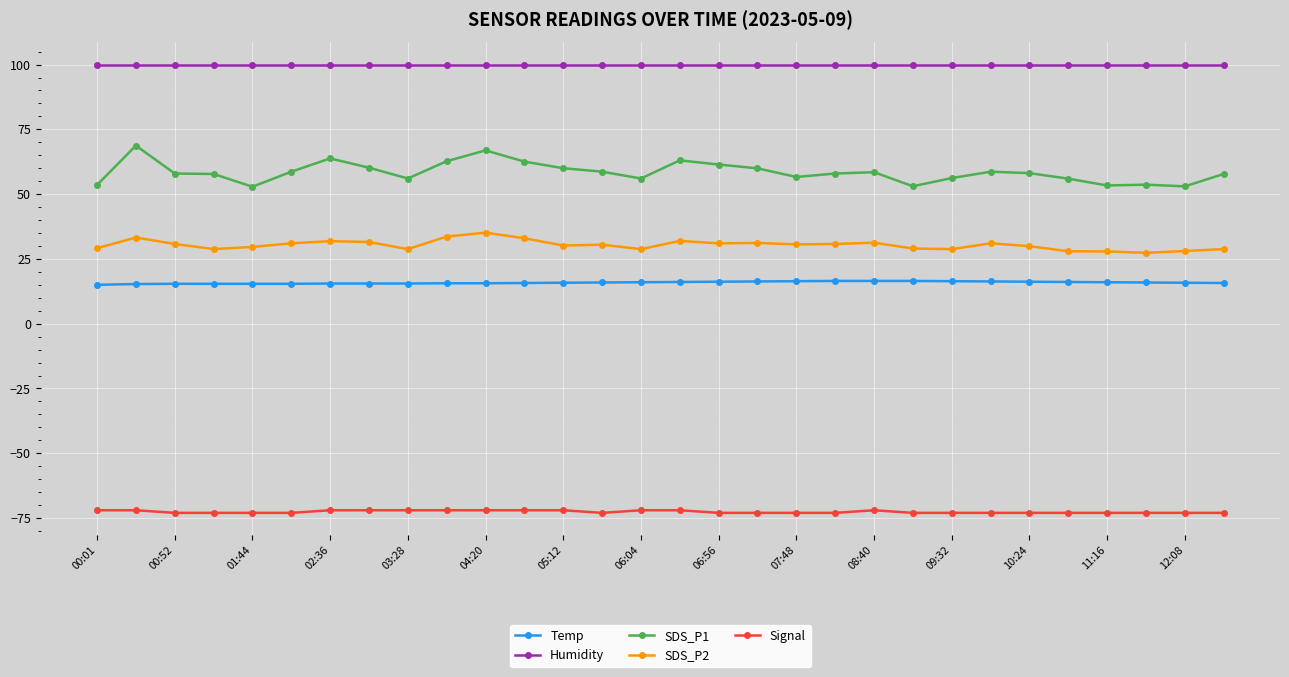

Rank the series by their maximum value, from highest to lowest.

Humidity, SDS_P1, SDS_P2, Temp, Signal